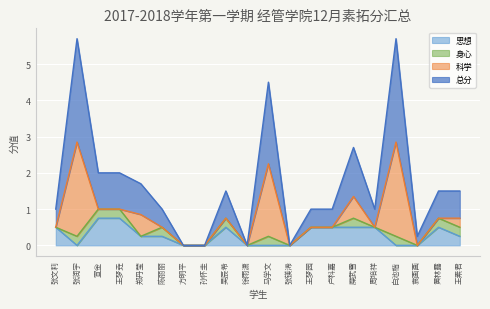

Which series has the widest spread of values?

总分